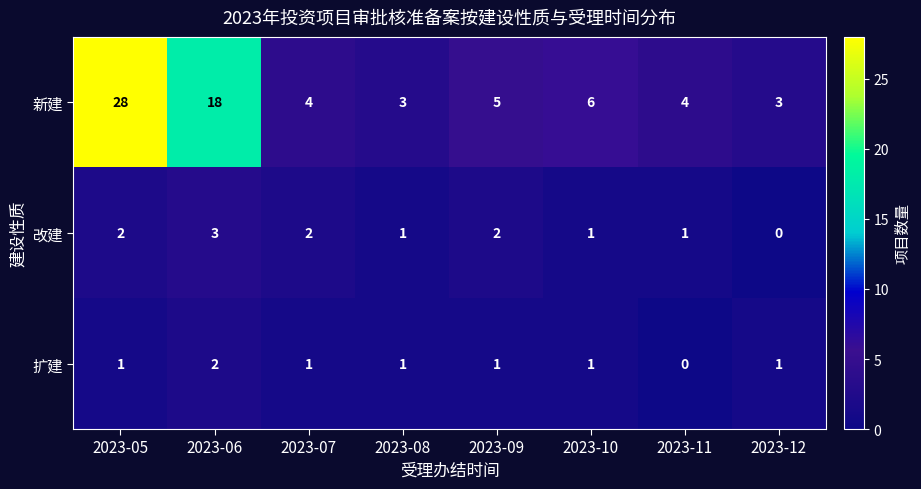

What is the total value across all series at 2023-11?

5